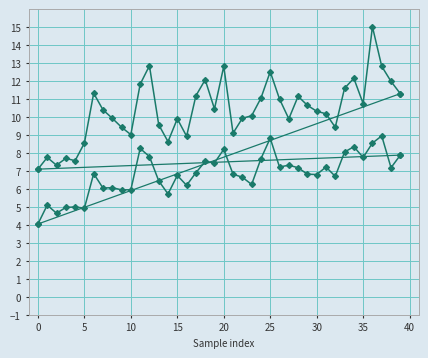

True or false: SDS_P1 and SDS_P2 intersect in this chart.

False